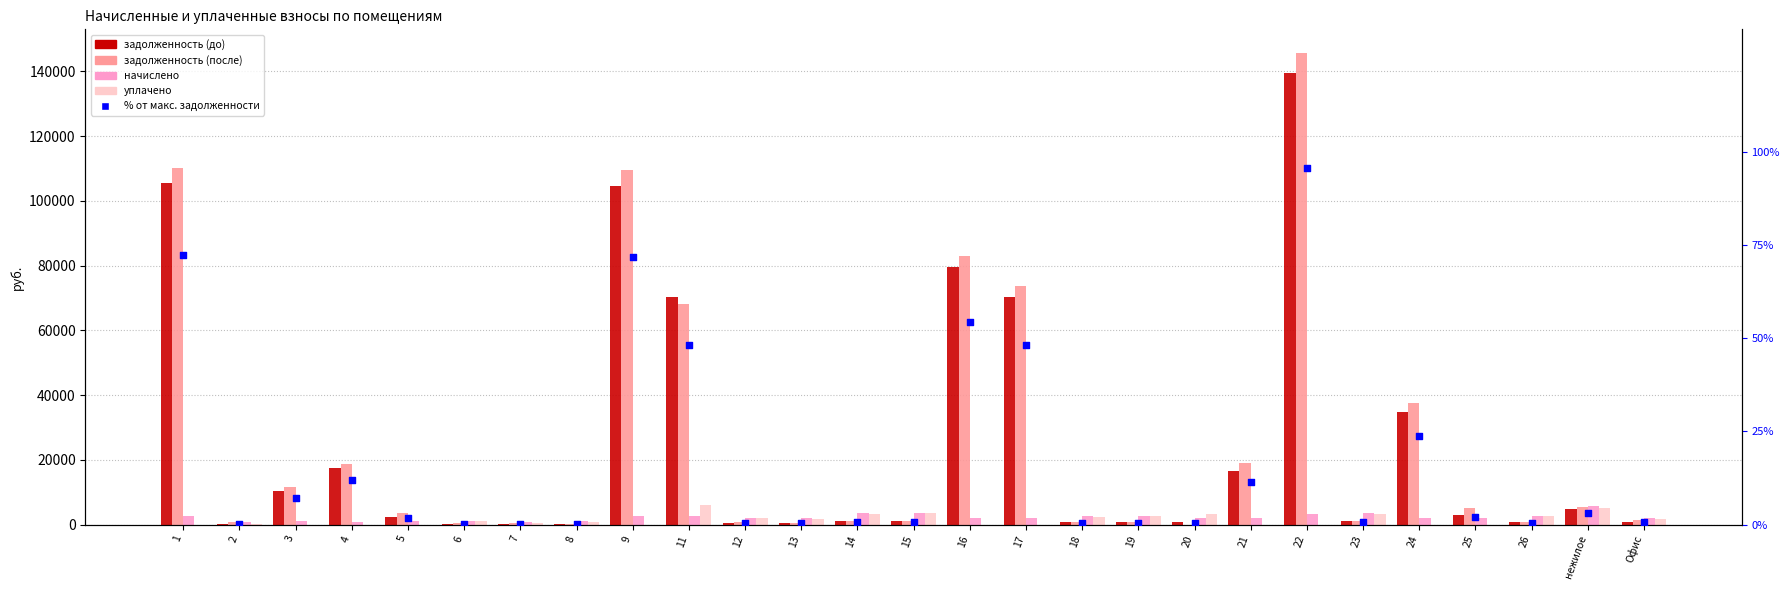

Which series reaches the maximum Y coordinate?

задолженность (после)